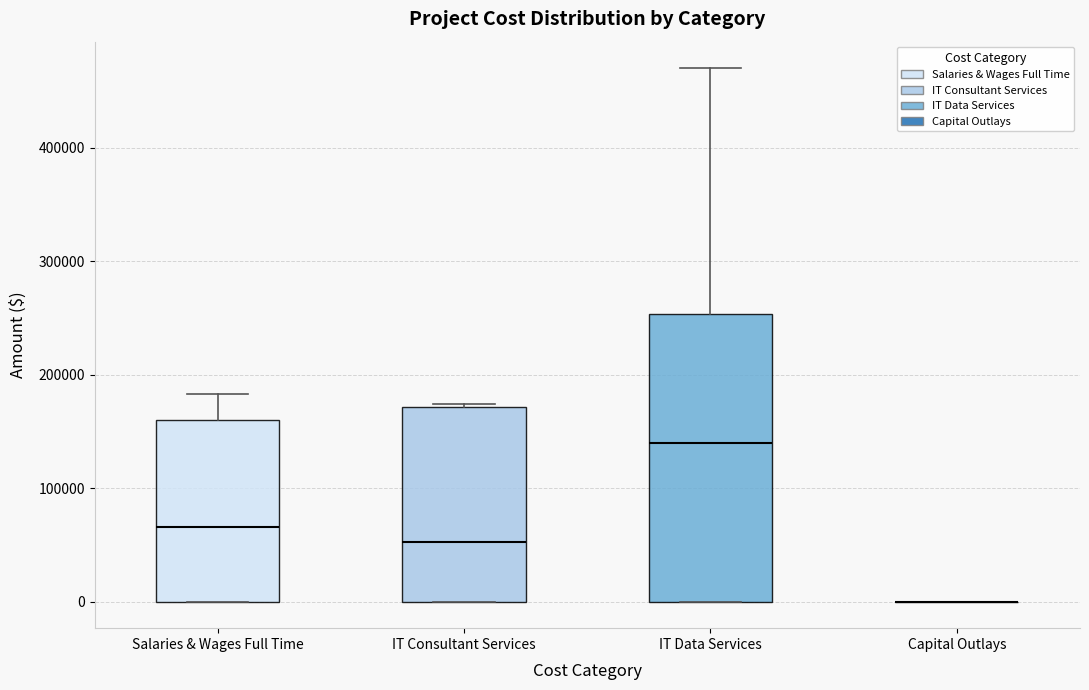

Comparing the boxes themselves (not the whiskers), which one is the tallest?

IT Data Services